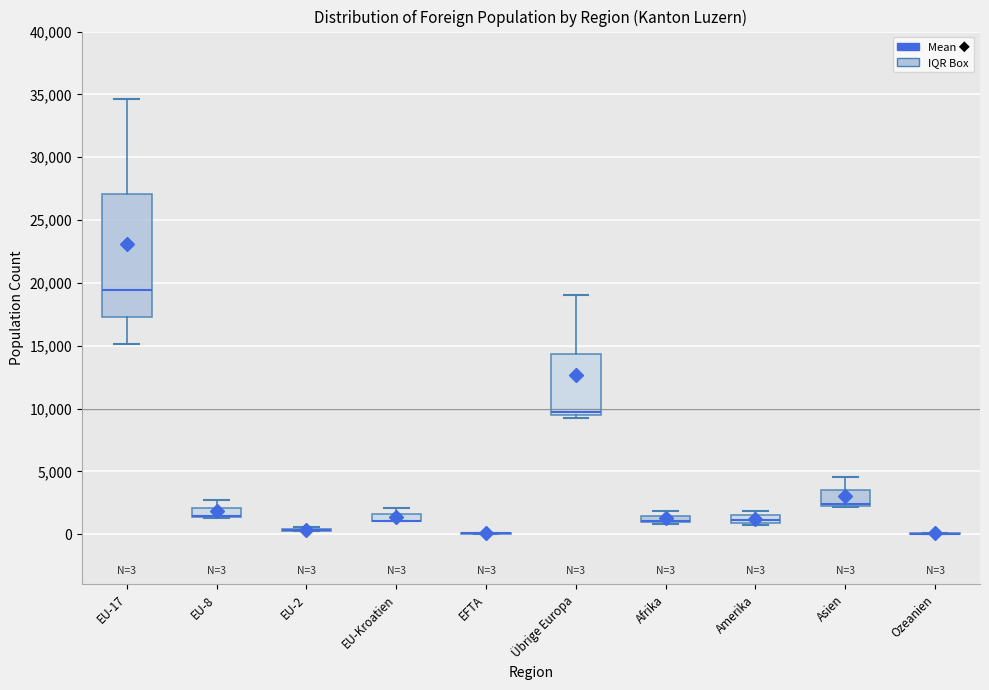

Which box is the tallest, from its lower edge to its upper edge?

EU-17